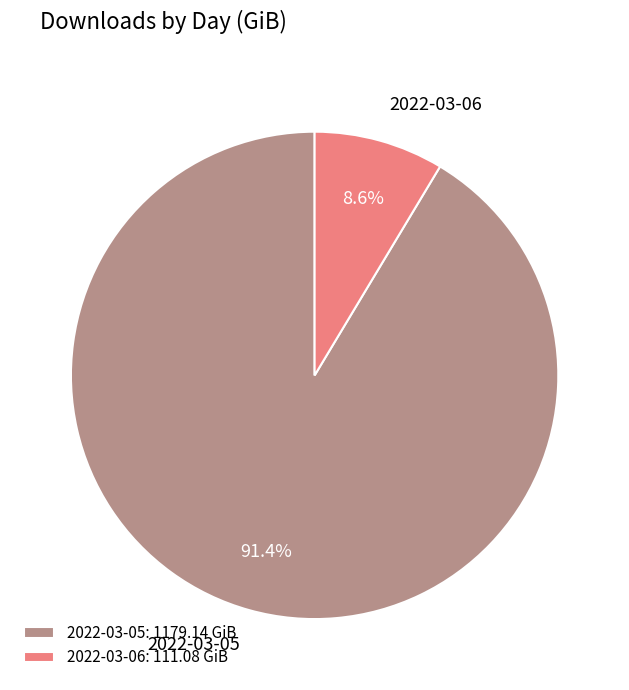

What is the ratio of the value at 2022-03-06 to the value at 2022-03-05?

0.1